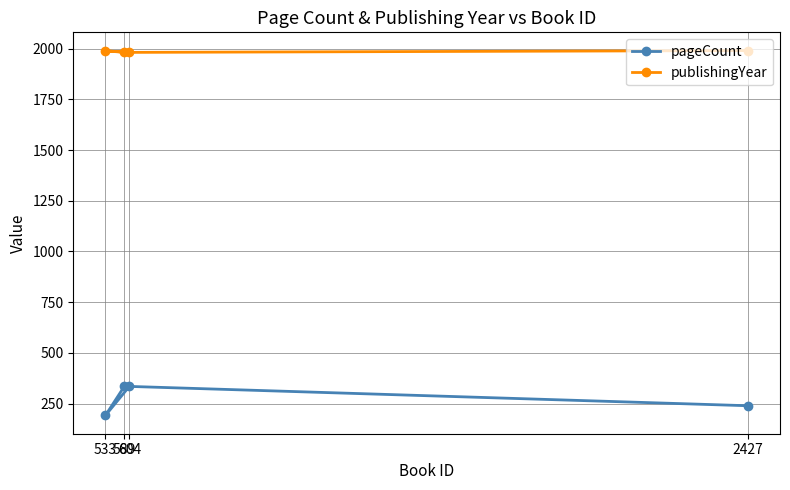

What is the average value of the publishingYear series?

1985